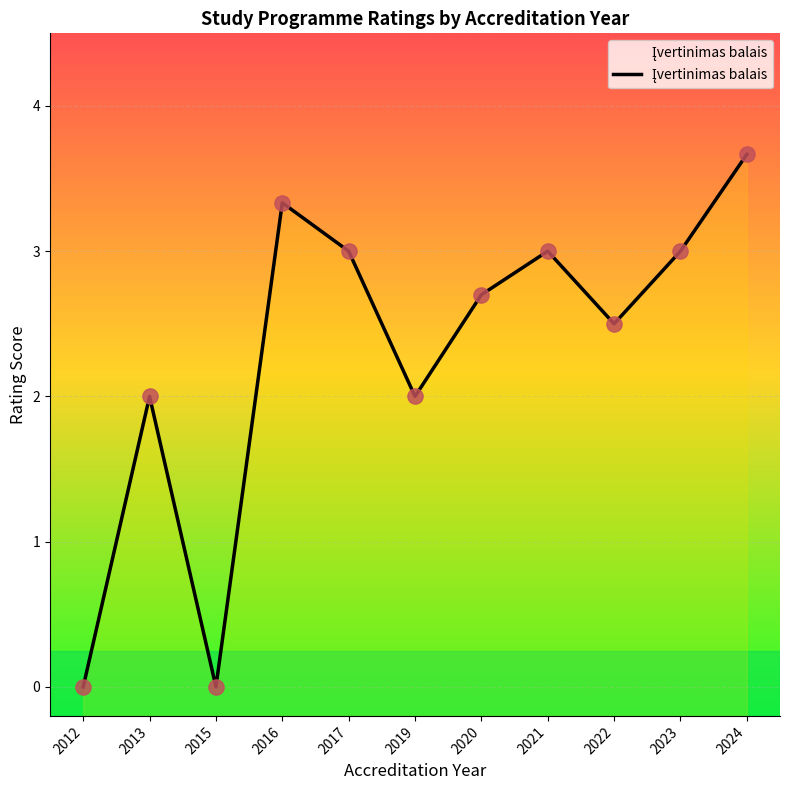

Between 2021 and 2023, which is larger?

2021